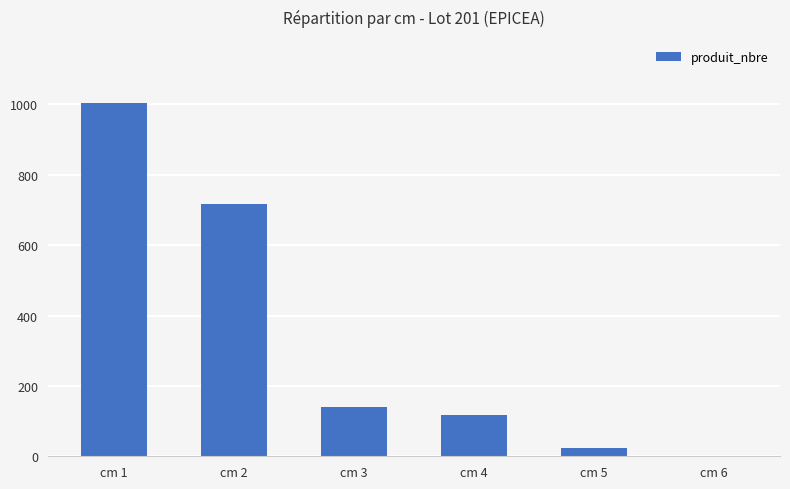

The value at cm 5 is 24. True or false?

True